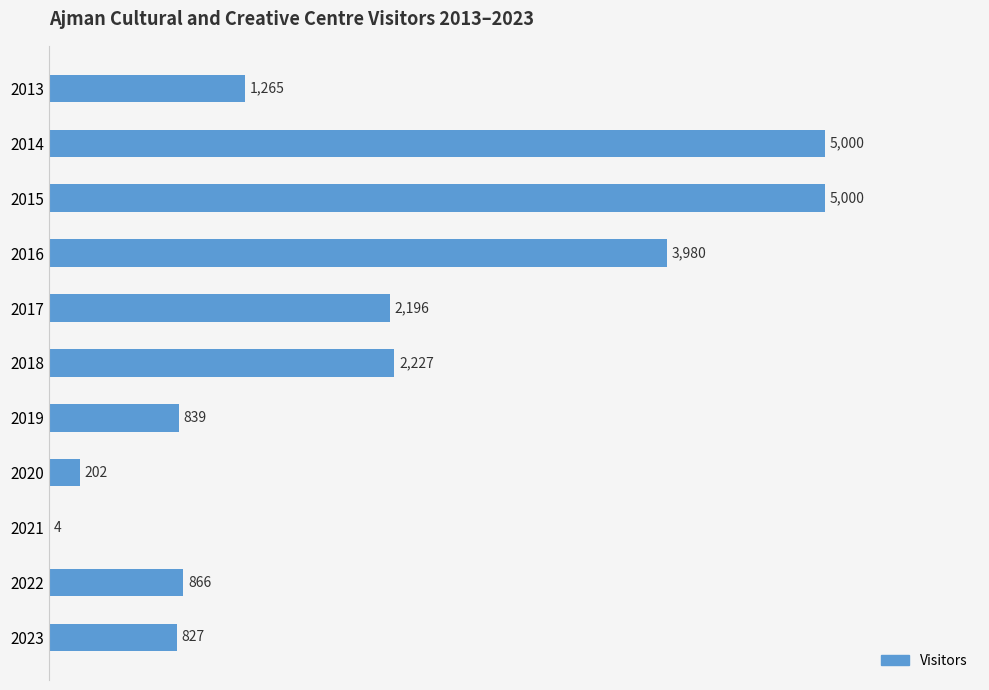

The chart shows a value of 3980 at 2016. True or false?

True